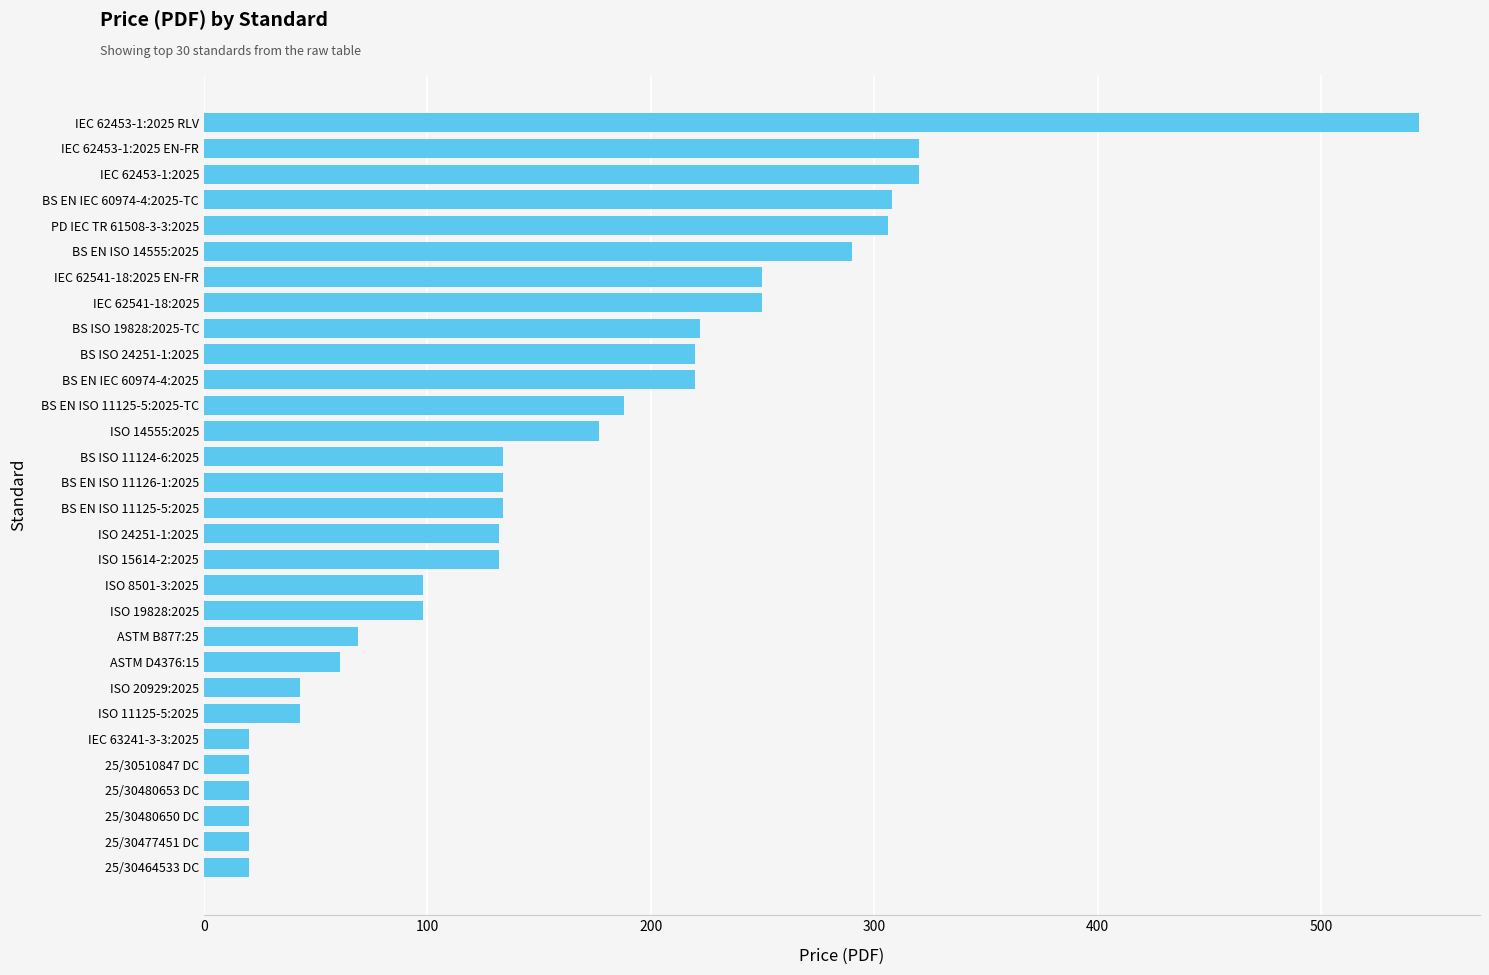

Between PD IEC TR 61508-3-3:2025 and ISO 8501-3:2025, which is larger?

PD IEC TR 61508-3-3:2025